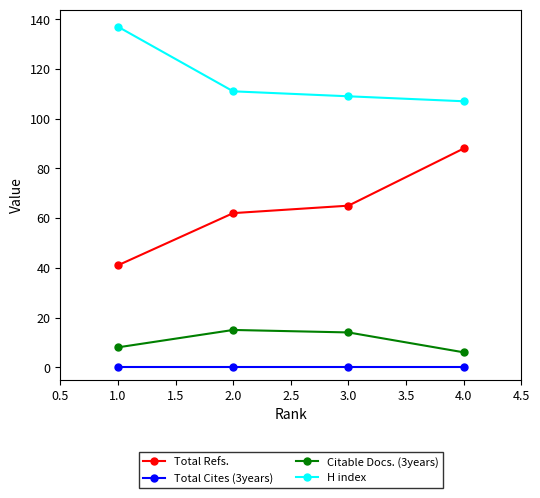

True or false: H index and Citable Docs. (3years) cross at least once.

False